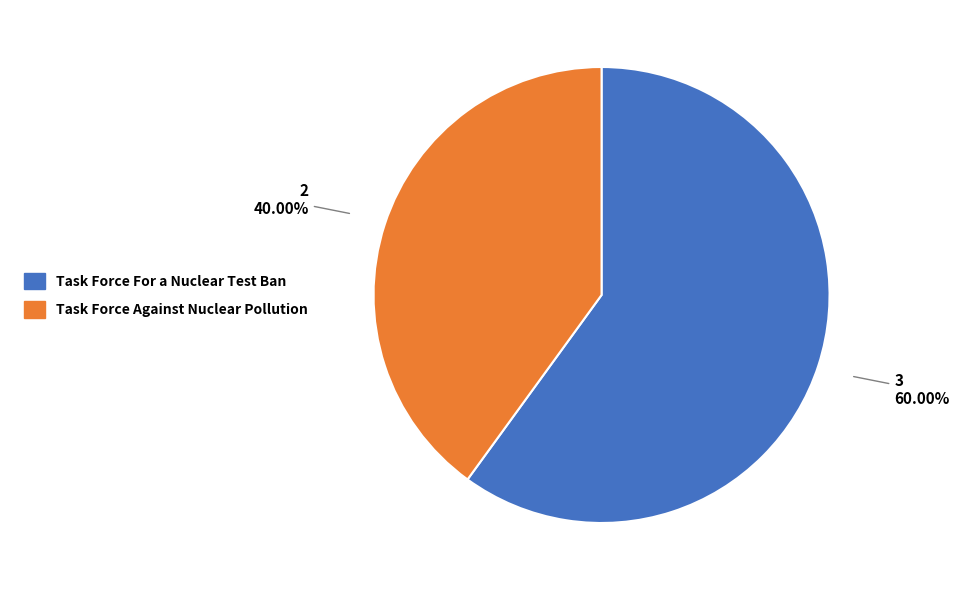

What is the ratio of the value at Task Force Against Nuclear Pollution to the value at Task Force For a Nuclear Test Ban?

0.7